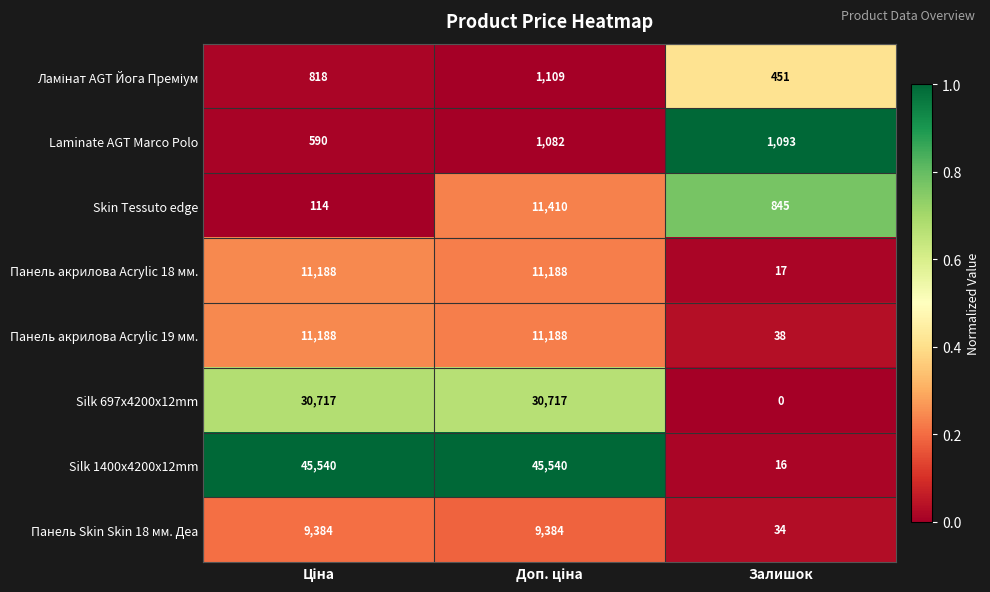

What is the average value of the Silk 697x4200x12mm series?

20478